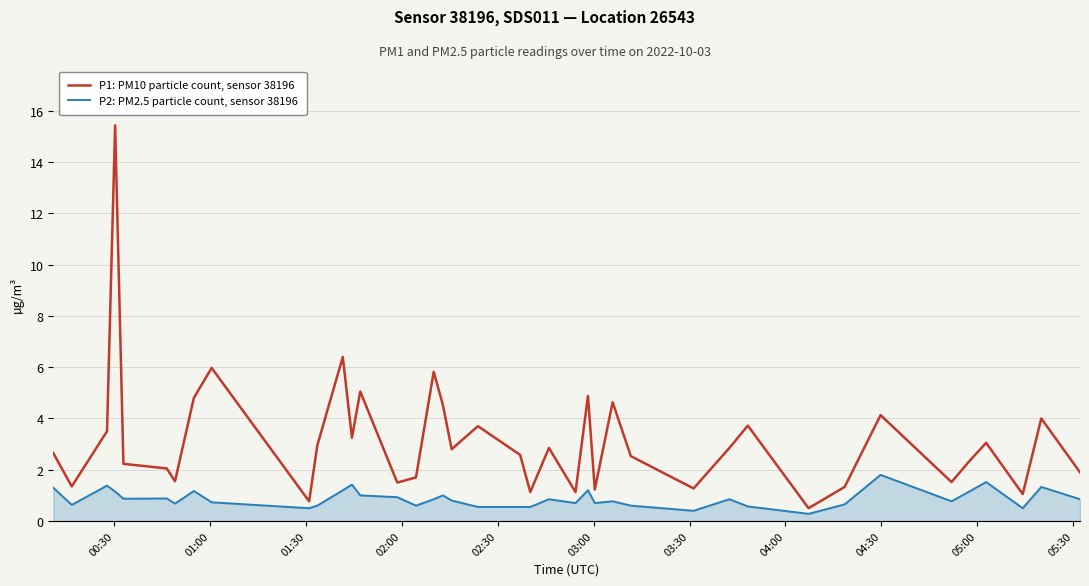

What is the maximum value shown in the chart?

15.4